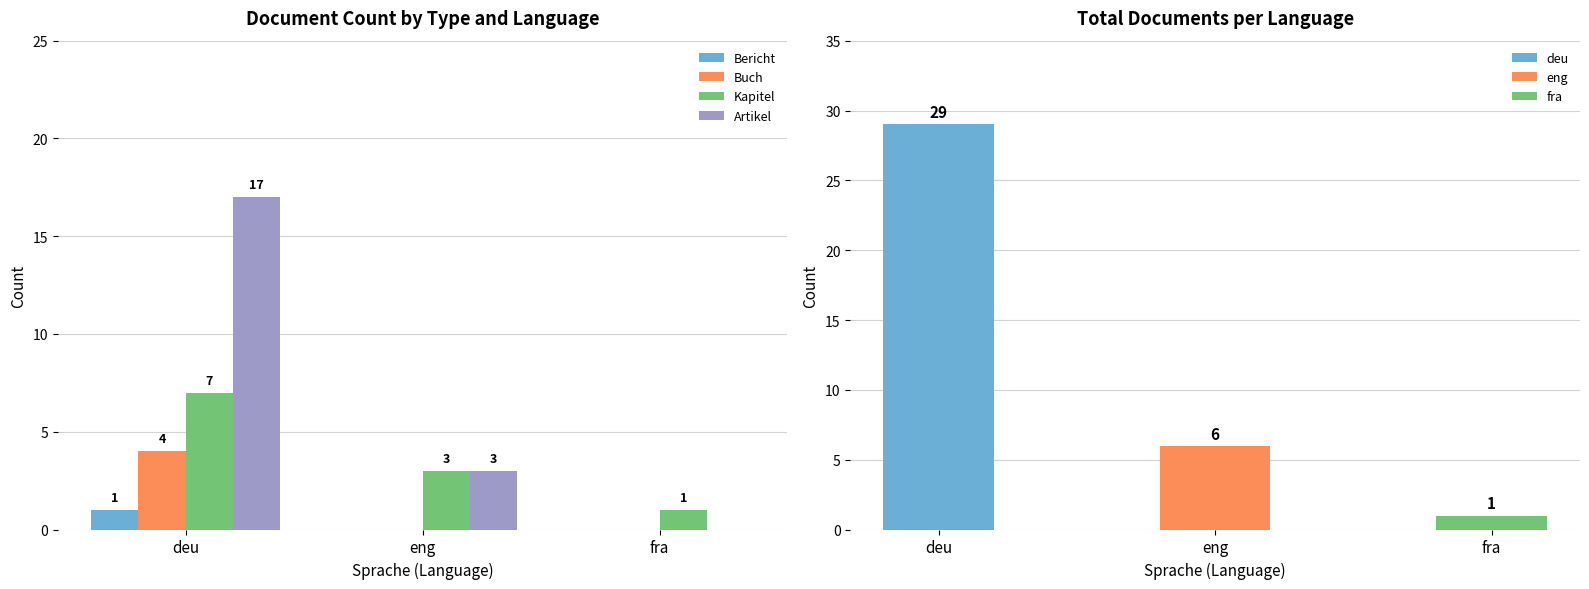

At which category does the chart reach its peak across all series?

deu